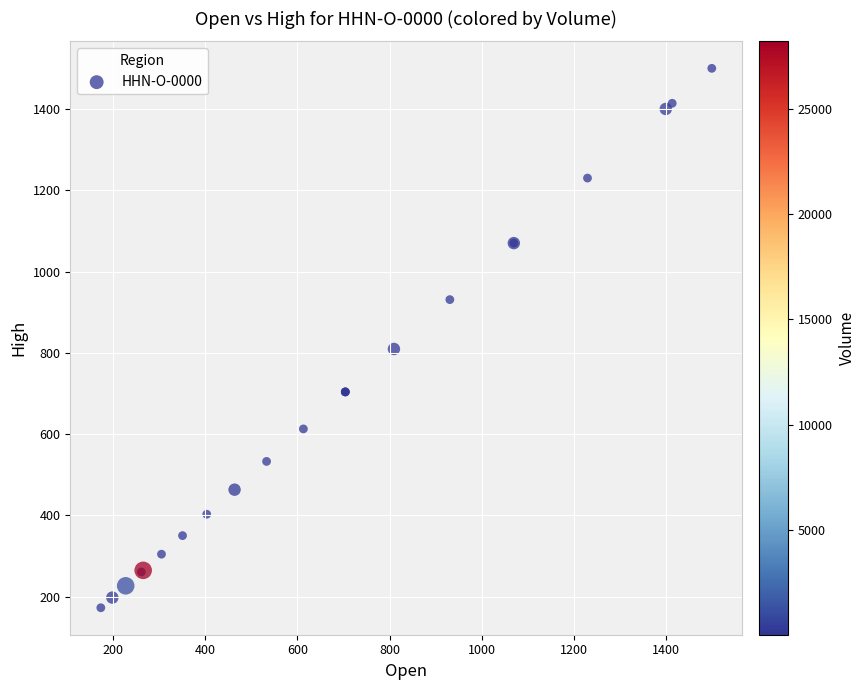

What Y value in the scatter plot is closest to 836?

809.6